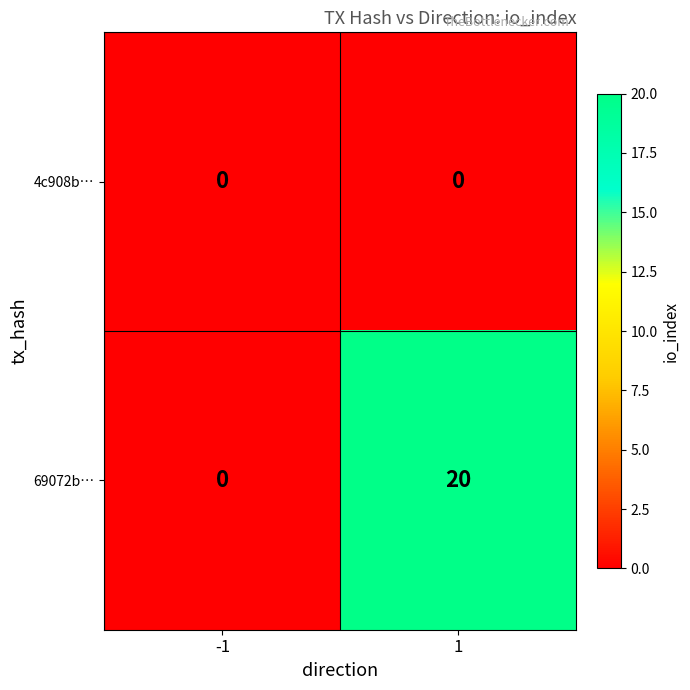

List the series in order of their peak value, lowest first.

4c908b…, 69072b…